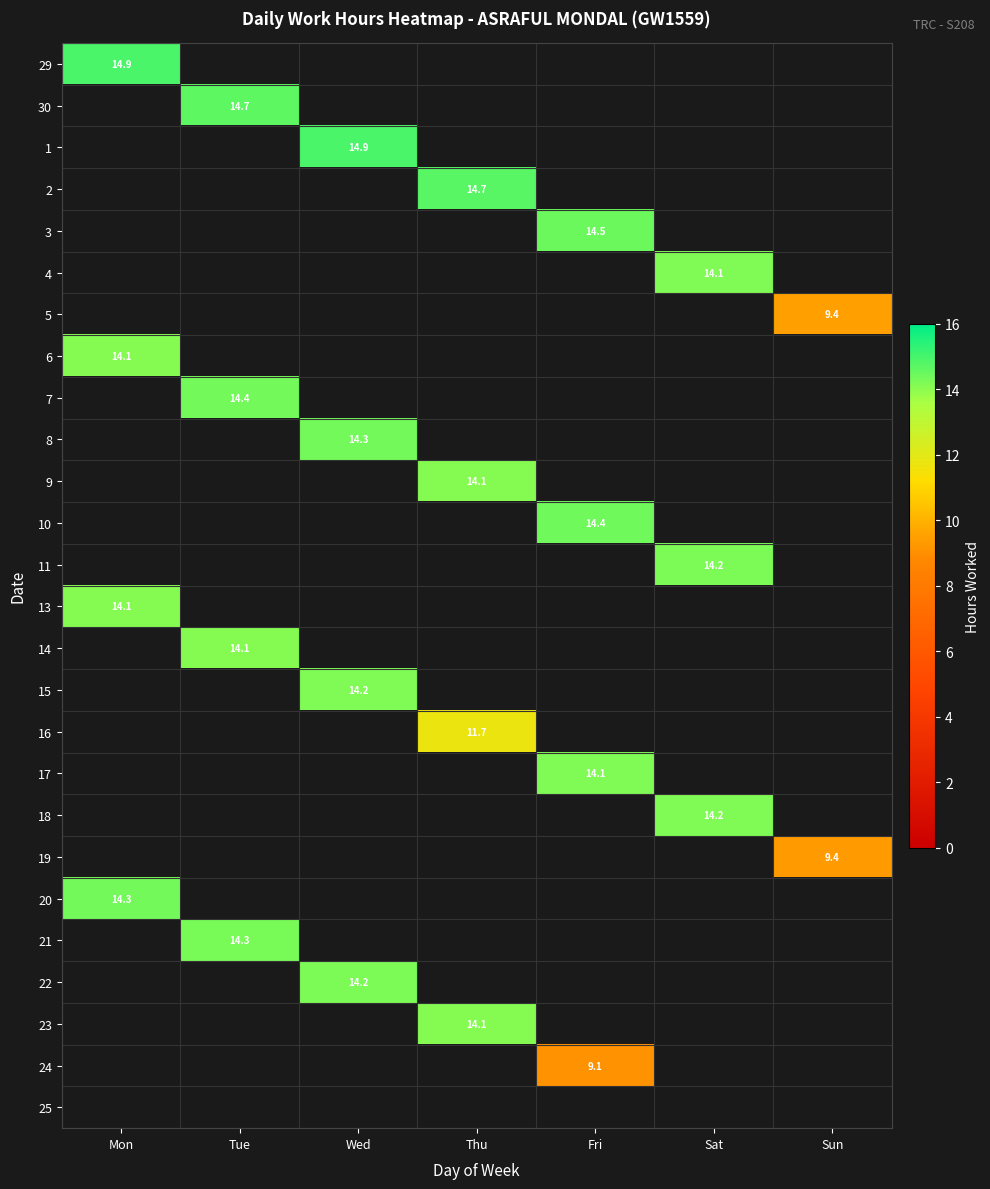

What is the smallest value displayed?

9.1